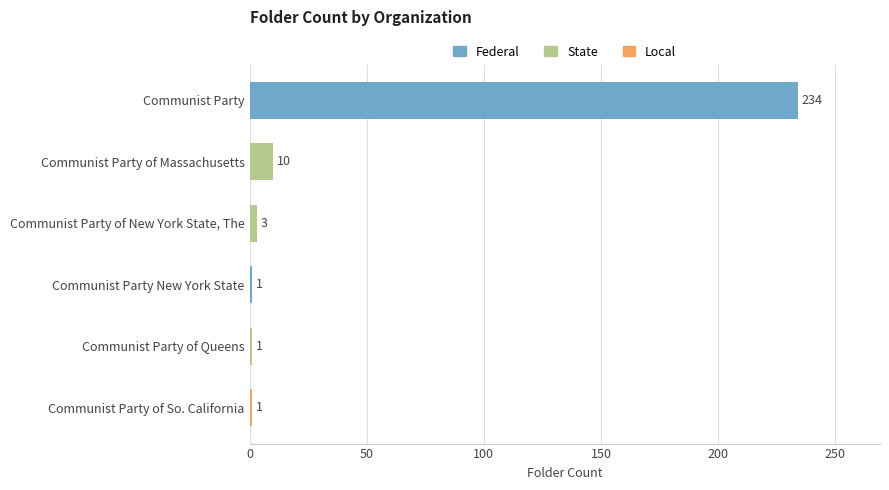

How many data points are less than 3?

3